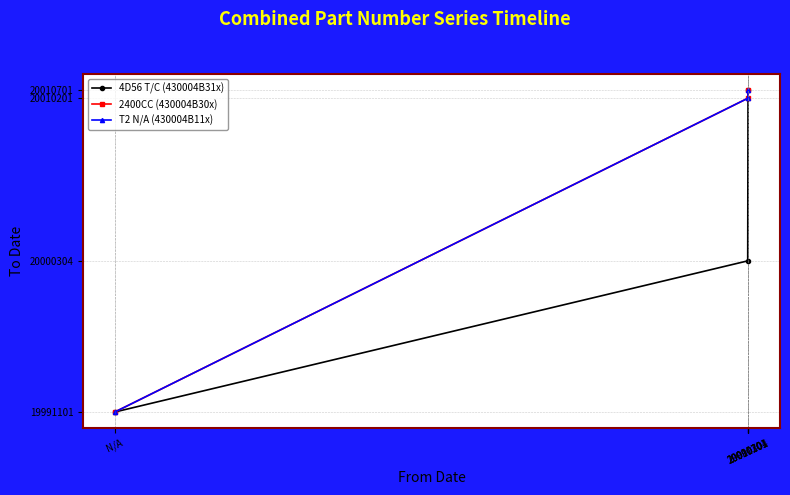

Is the value of 4D56 T/C (430004B31x) at N/A greater than the value of 2400CC (430004B30x) at N/A?

No